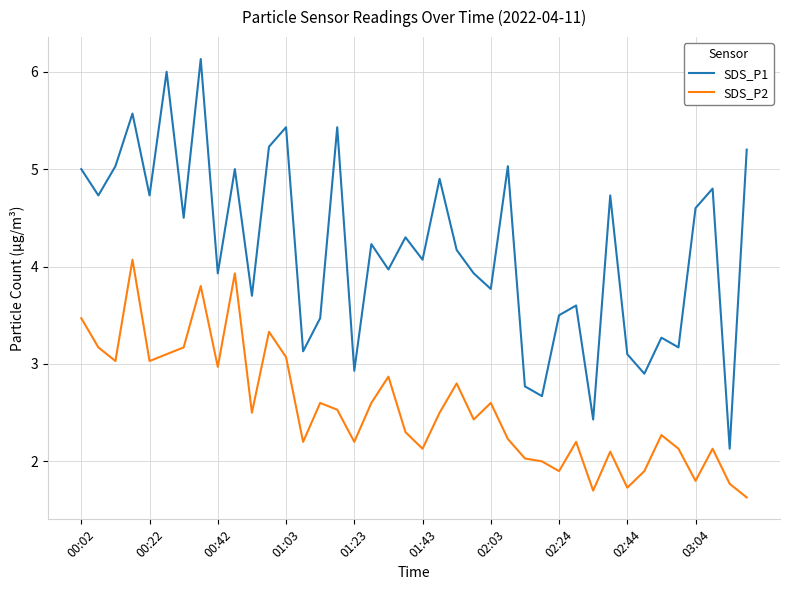

What is the difference between the maximum and minimum values in the SDS_P2 series?

2.4